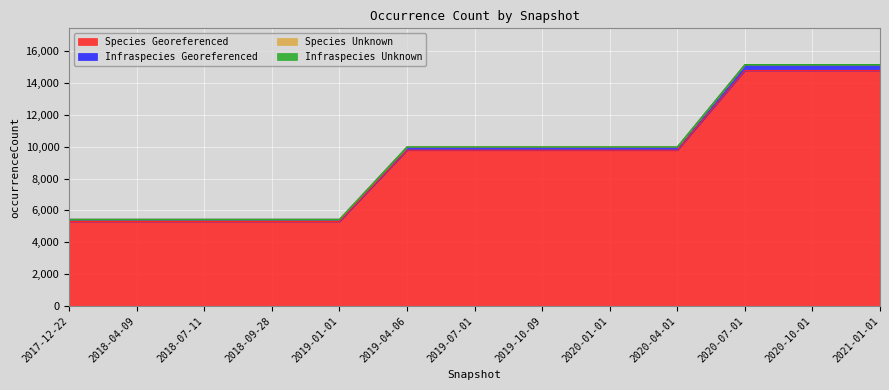

Is the value of Infraspecies Georeferenced at 2019-04-06 greater than the value of Infraspecies Unknown at 2020-10-01?

Yes